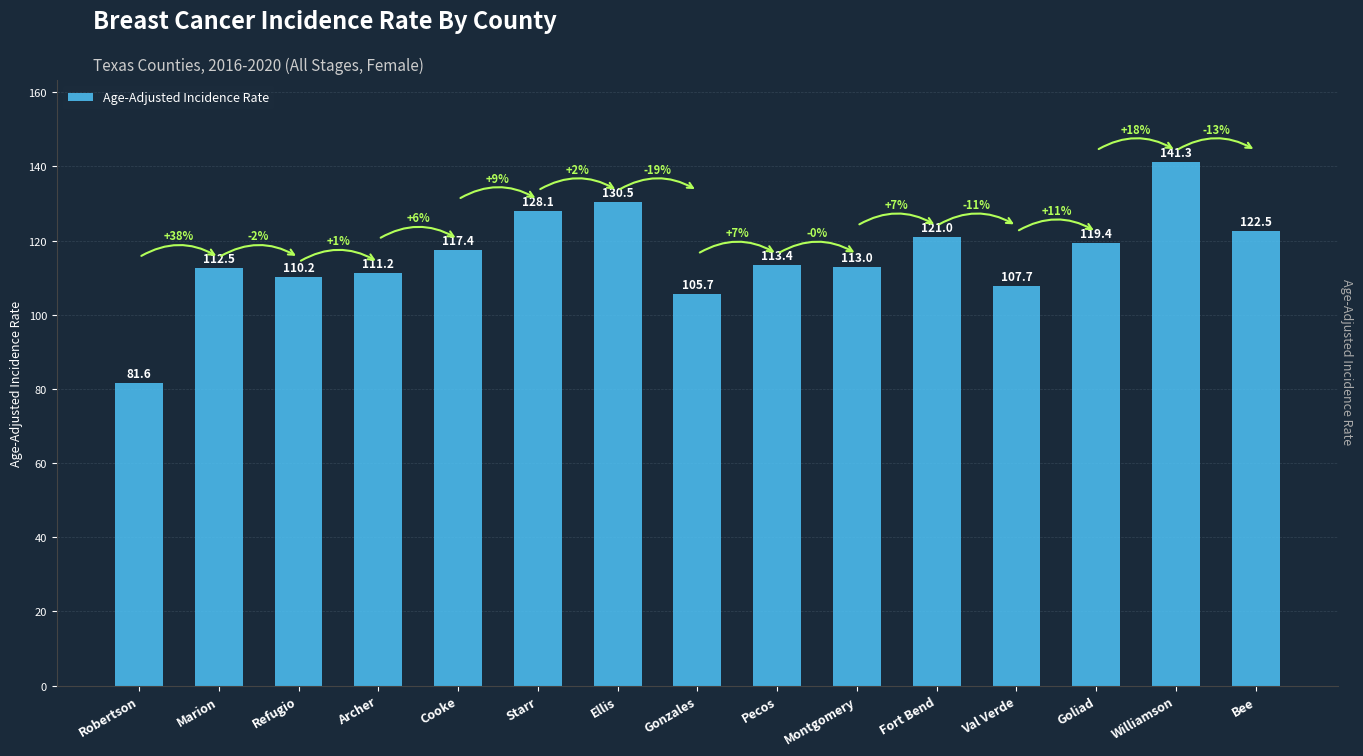

Is it true that the value at Starr is 128.1?

True